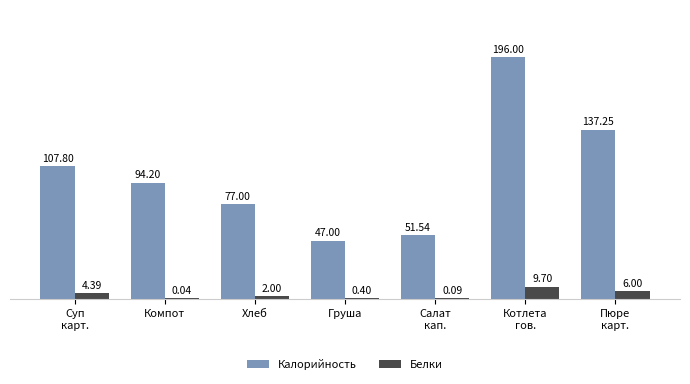

Where is Калорийность nearest to the value 121?

Суп
карт.